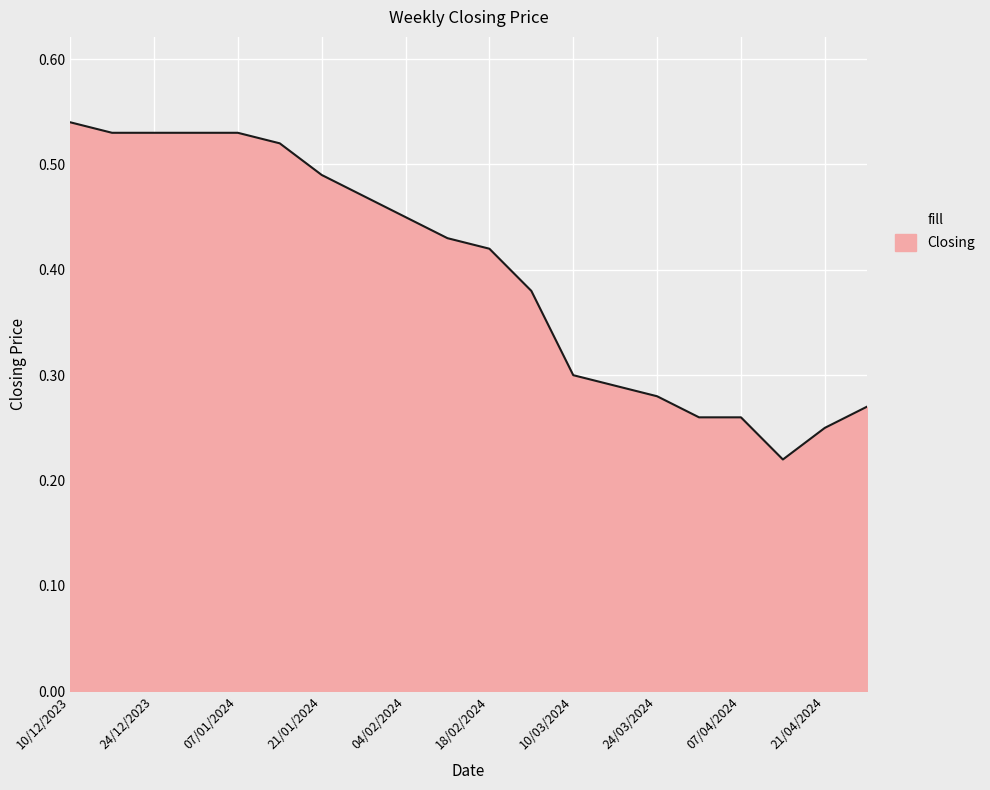

Between 21/01/2024 and 04/02/2024, which is larger?

21/01/2024